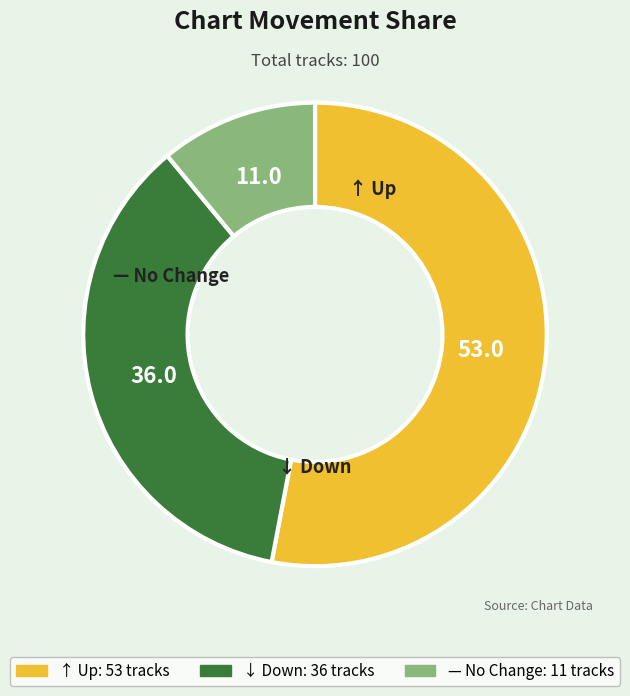

Does any single category account for the majority?

Yes